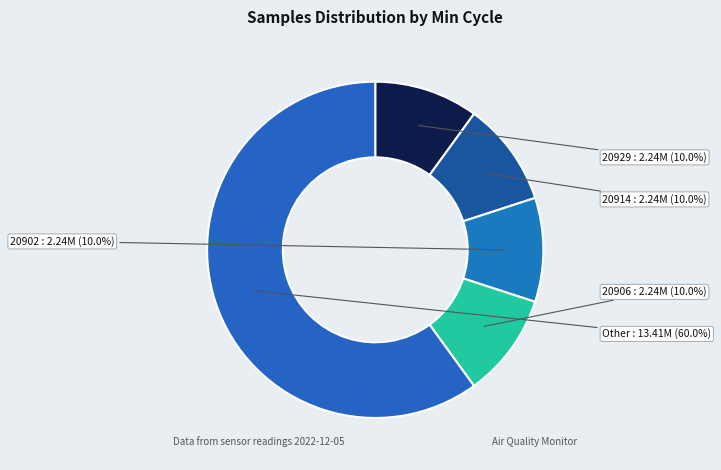

Approximately how many times larger is the value at 20902 compared to 20914?

1.0